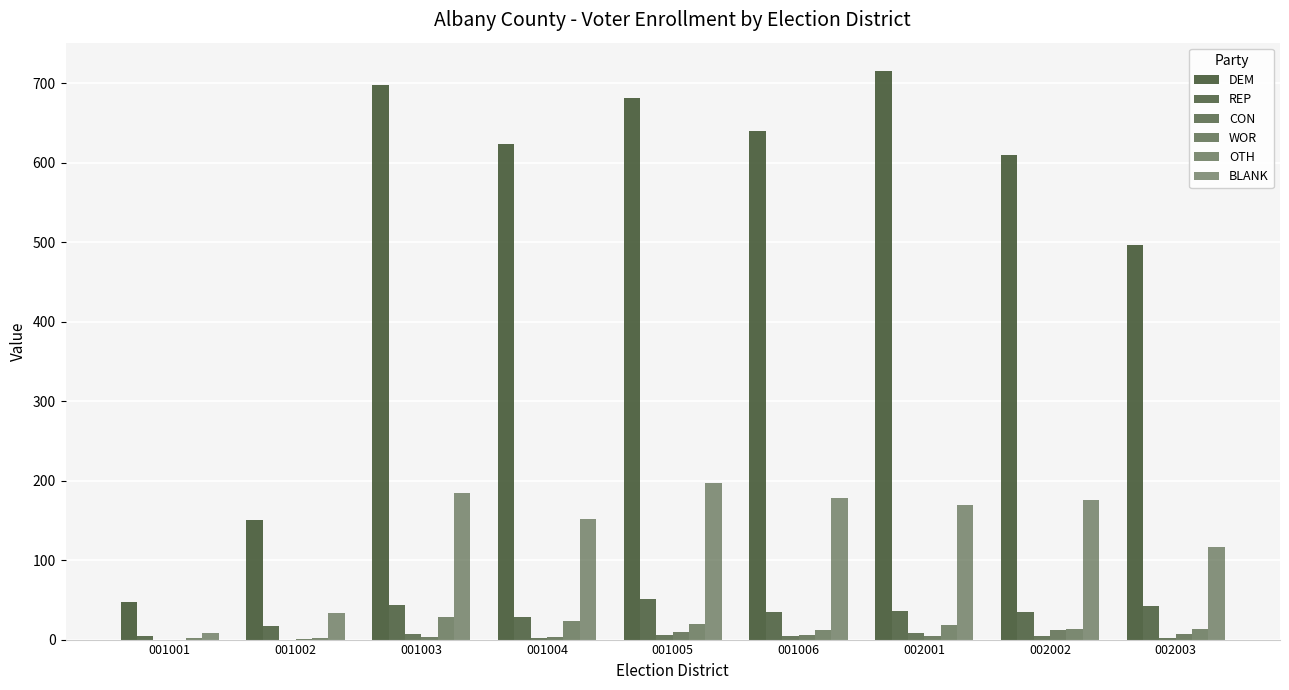

At how many categories does at least one series exceed 536?

6